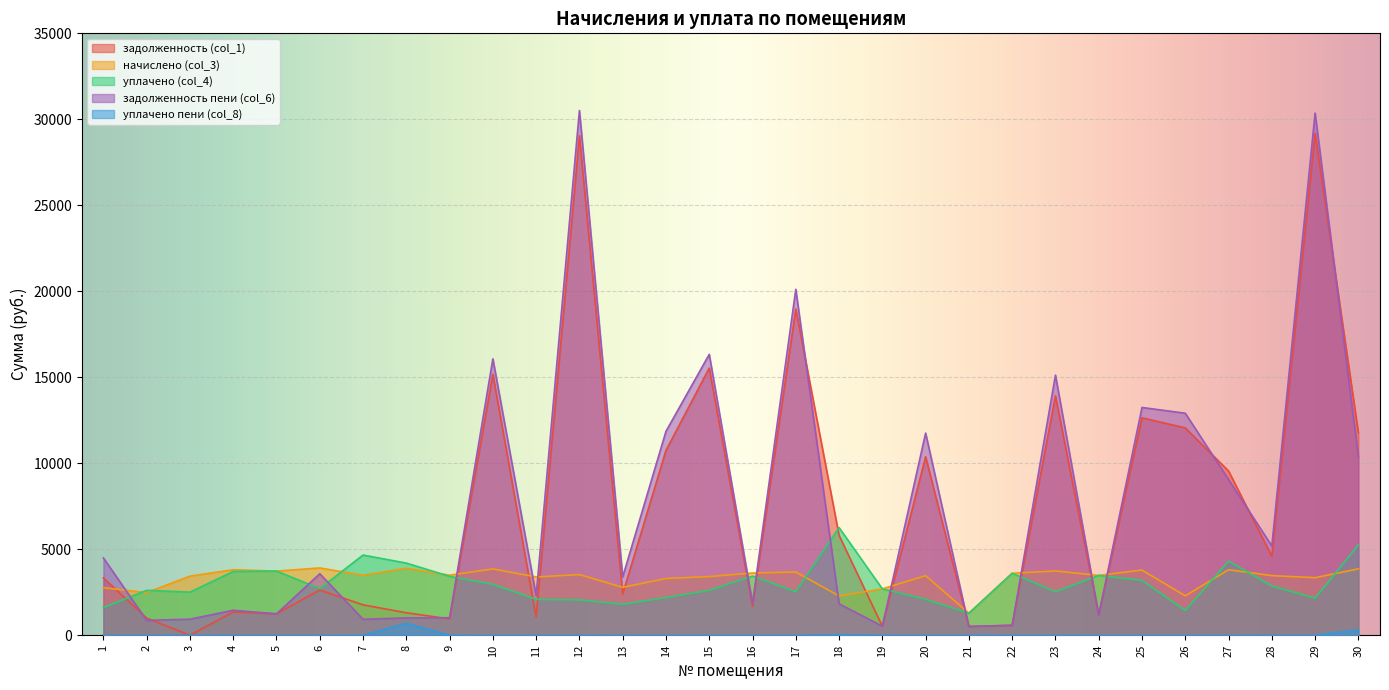

Reading left to right, what are all the values shown in this chart?

задолженность (col_1): 1=3333.3	2=997.8	3=0.0	4=1351.5	5=1243.3	6=2627.1	7=1766.8	8=1307.0	9=947.7	10=15175.4	11=1051.3	12=29042.2	13=2403.2	14=10747.8	15=15534.1	16=1683.4	17=18971.3	18=5805.8	19=523.5	20=10381.4	21=509.4	22=576.1	23=13915.9	24=1179.5	25=12641.9	26=12056.4	27=9552.9	28=4589.5	29=29180.5	30=11772.4
начислено (col_3): 1=2766.0	2=2477.3	3=3436.3	4=3808.3	5=3728.7	6=3913.0	7=3486.4	8=3893.5	9=3491.6	10=3856.6	11=3387.3	12=3524.8	13=2785.1	14=3297.3	15=3410.5	16=3617.3	17=3676.7	18=2283.0	19=2694.5	20=3462.4	21=1279.4	22=3602.2	23=3735.3	24=3476.8	25=3789.9	26=2290.3	27=3809.0	28=3465.8	29=3344.1	30=3860.7
уплачено (col_4): 1=1603.8	2=2610.0	3=2504.7	4=3706.4	5=3728.7	6=2712.5	7=4662.3	8=4194.4	9=3423.0	10=2959.2	11=2084.7	12=2055.9	13=1800.6	14=2189.1	15=2611.0	16=3435.8	17=2533.5	18=6260.1	19=2694.5	20=2090.5	21=1279.4	22=3602.2	23=2527.8	24=3476.8	25=3188.2	26=1437.5	27=4307.6	28=2864.2	29=2161.3	30=5248.6
задолженность пени (col_6): 1=4495.4	2=865.0	3=931.6	4=1453.4	5=1243.3	6=3574.4	7=927.3	8=1006.1	9=1016.3	10=16072.8	11=2292.2	12=30511.1	13=3387.8	14=11856.0	15=16333.6	16=1864.9	17=20114.5	18=1828.8	19=523.5	20=11753.4	21=509.4	22=576.1	23=15123.4	24=1179.5	25=13243.6	26=12909.2	27=9054.4	28=5191.1	29=30363.4	30=10384.5
уплачено пени (col_8): 1=0.0	2=0.0	3=0.0	4=0.0	5=0.0	6=0.0	7=6.6	8=689.5	9=3.1	10=0.0	11=0.0	12=3.8	13=0.0	14=0.0	15=0.0	16=0.0	17=0.0	18=28.5	19=0.0	20=0.1	21=0.0	22=0.0	23=0.0	24=0.0	25=0.0	26=0.0	27=0.0	28=0.0	29=0.0	30=323.4